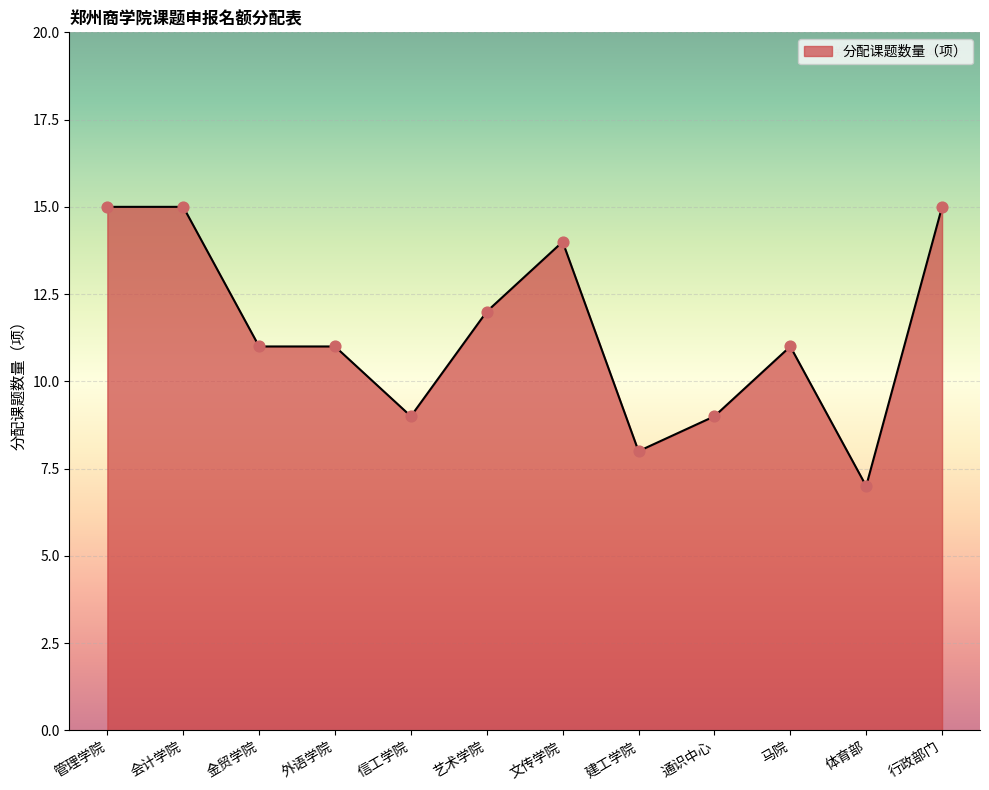

Approximately how many times larger is the value at 会计学院 compared to 艺术学院?

1.2